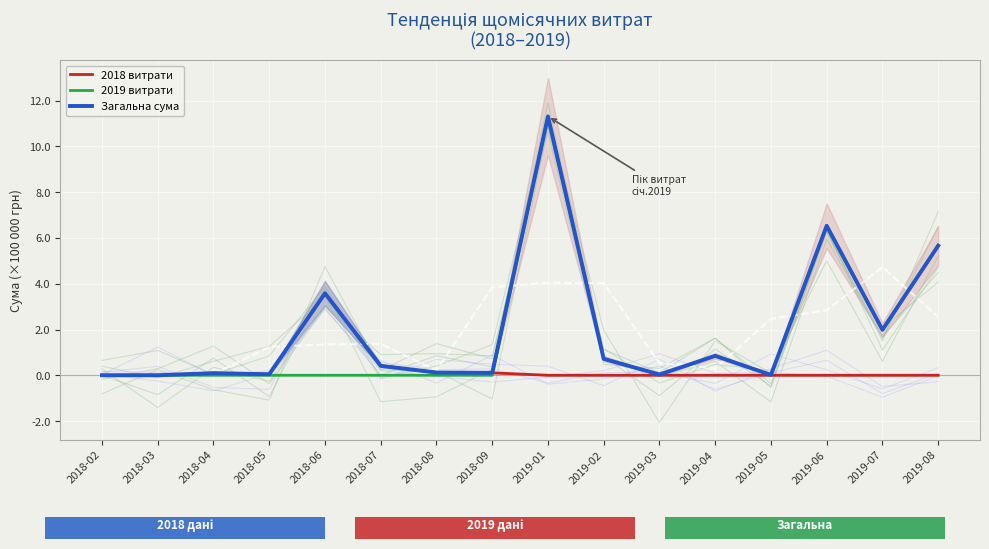

What is the difference between the 2018 витрати values at 2018-08 and 2019-06?

0.1